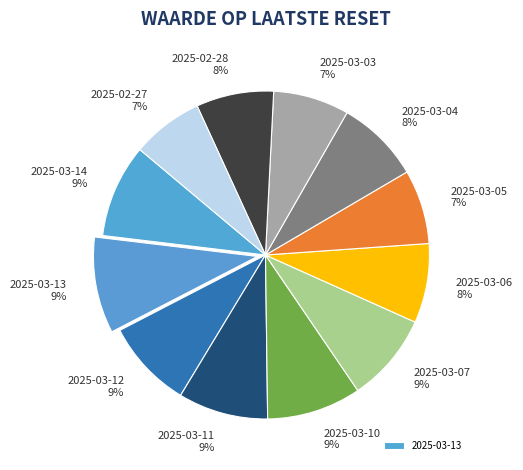

To the nearest percent, what portion does 2025-03-07 9% represent?

9%